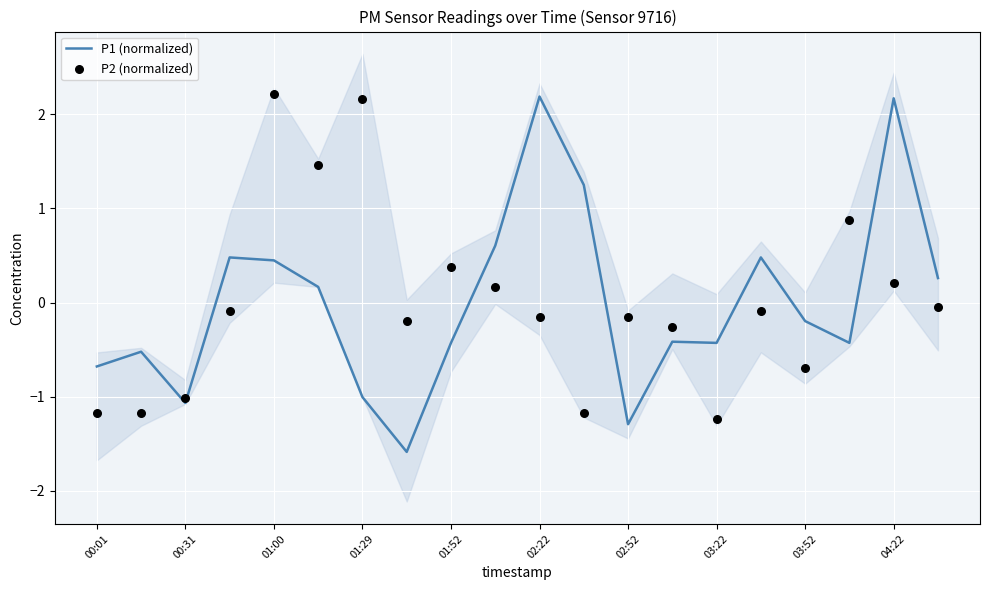

The P1 (normalized) series shows -1.7 at 01:29. True or false?

False